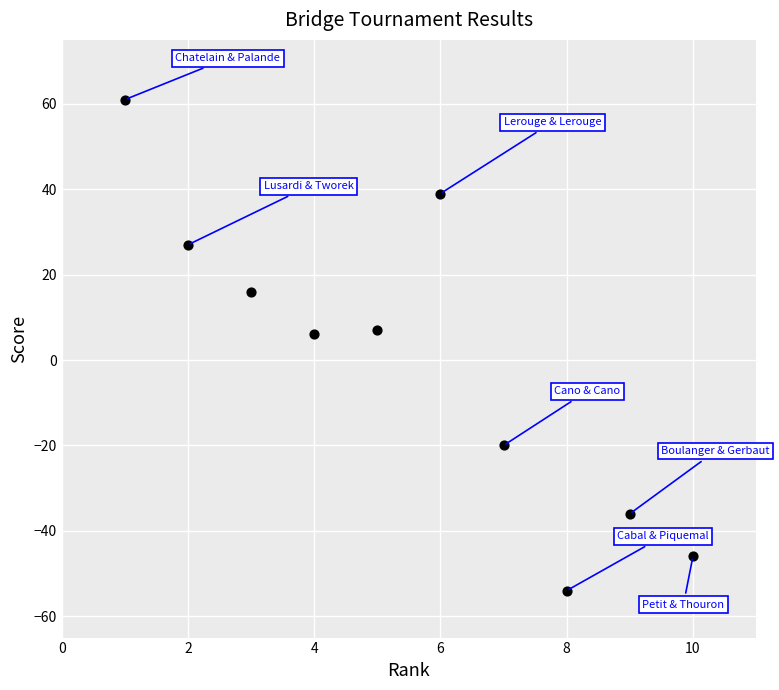

What is the range of Y values (max minus min)?

115